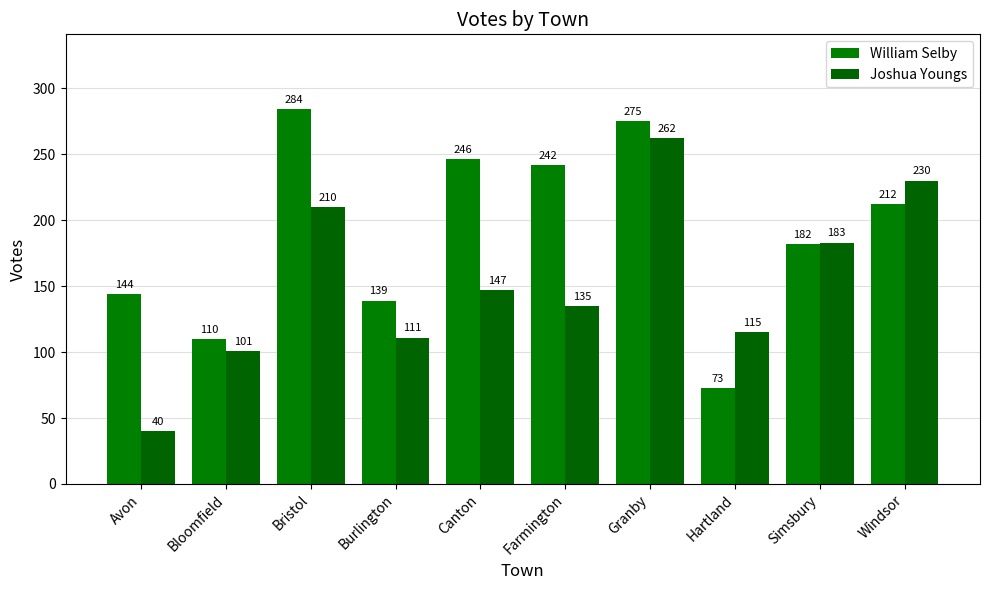

What is the lowest value of the Joshua Youngs series?

40